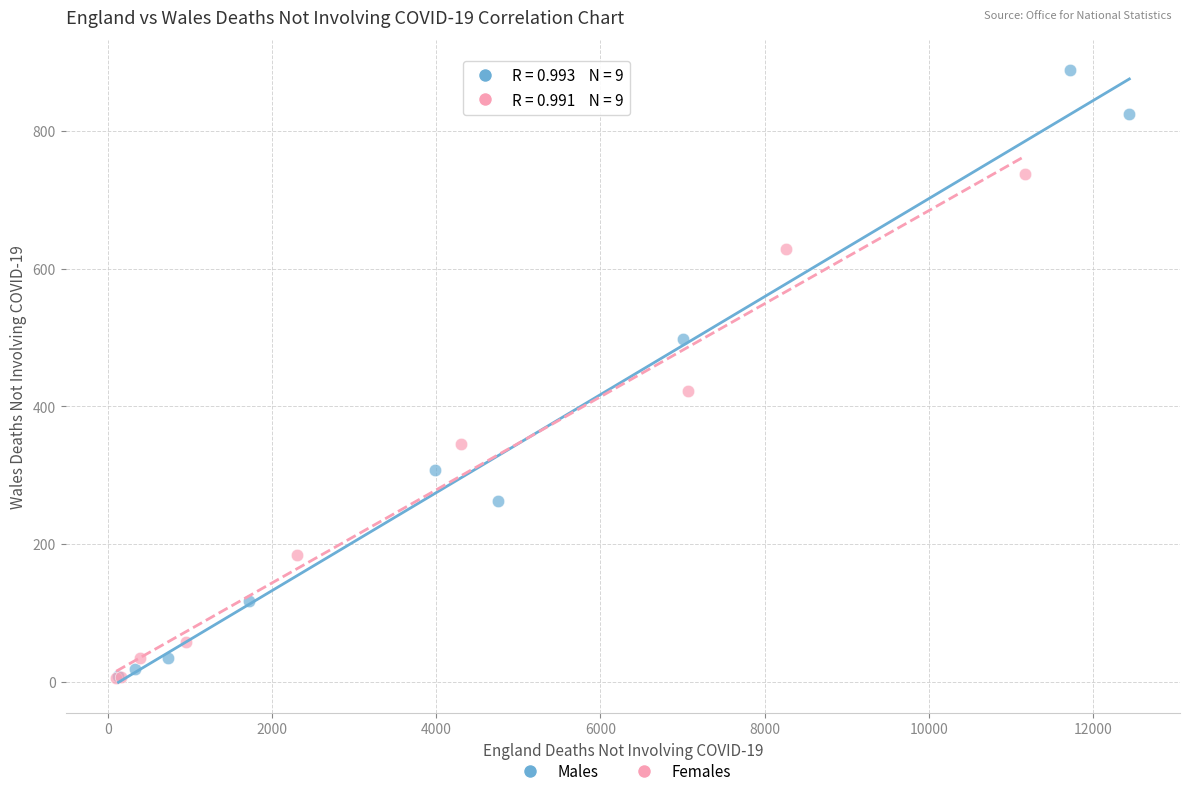

Which series reaches the maximum Y coordinate?

Males